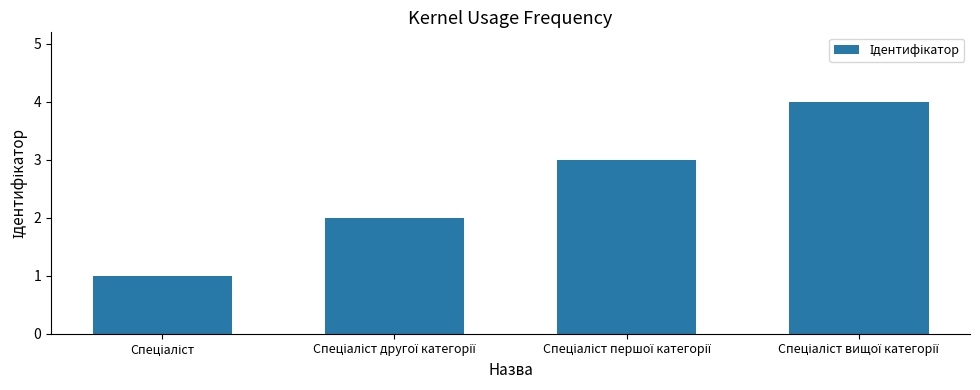

What is the difference between the maximum and minimum values?

3